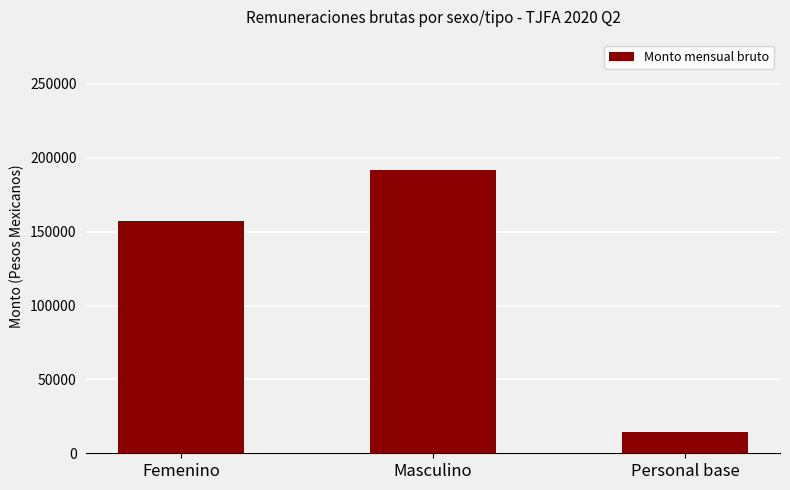

List the labels in order of value, smallest first.

Personal base, Femenino, Masculino